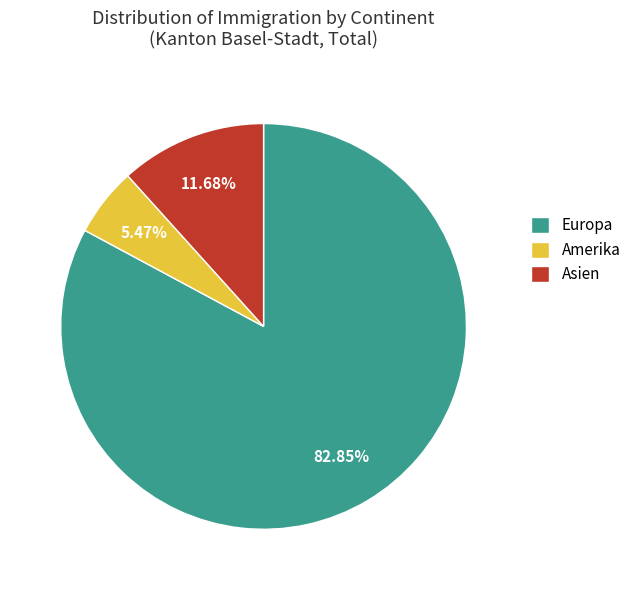

Is Europa the majority of the pie?

Yes